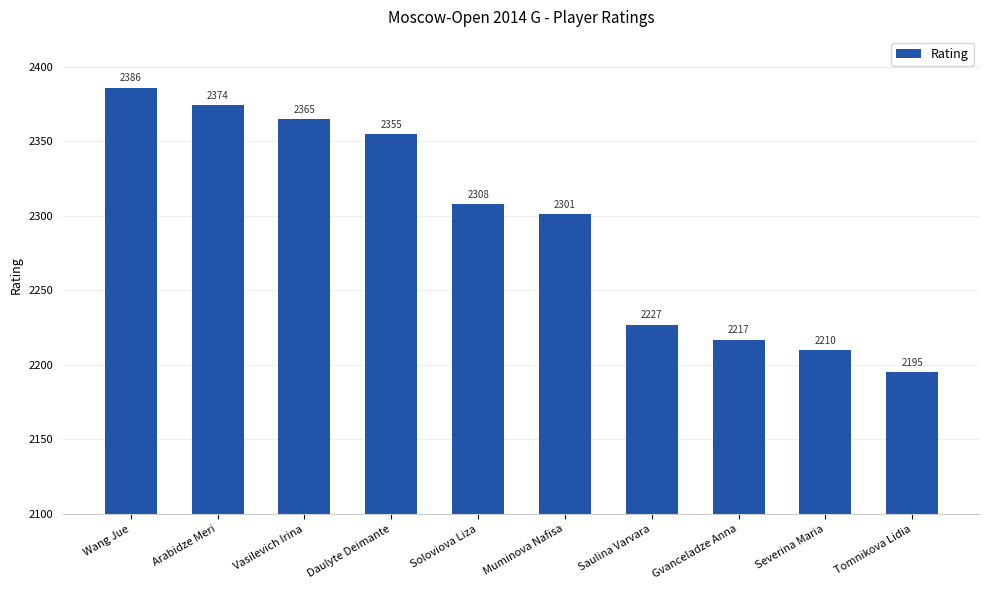

What is the change in value from Wang Jue to Muminova Nafisa?

-85